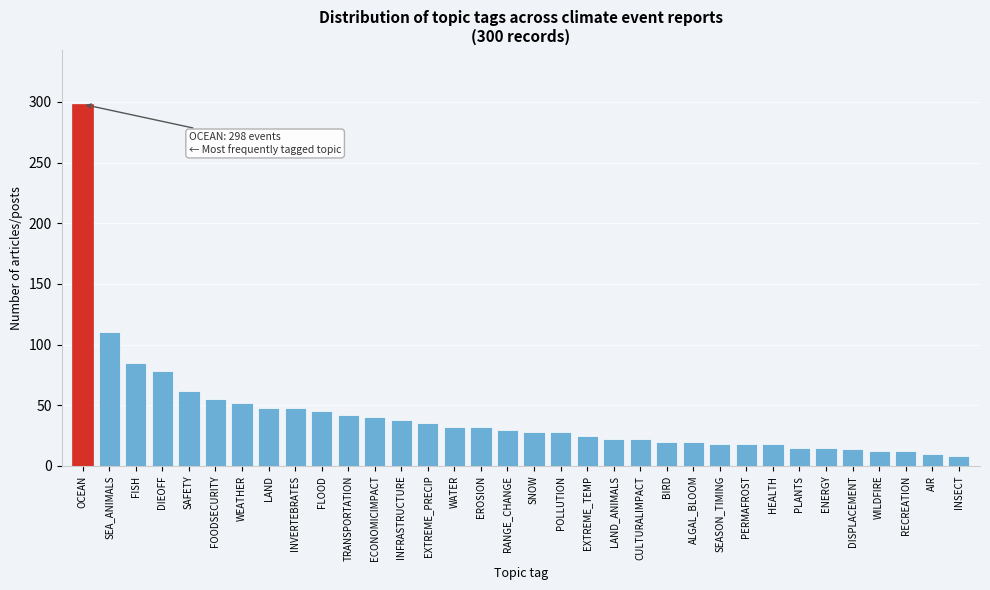

What is the change in value from FOODSECURITY to HEALTH?

-37